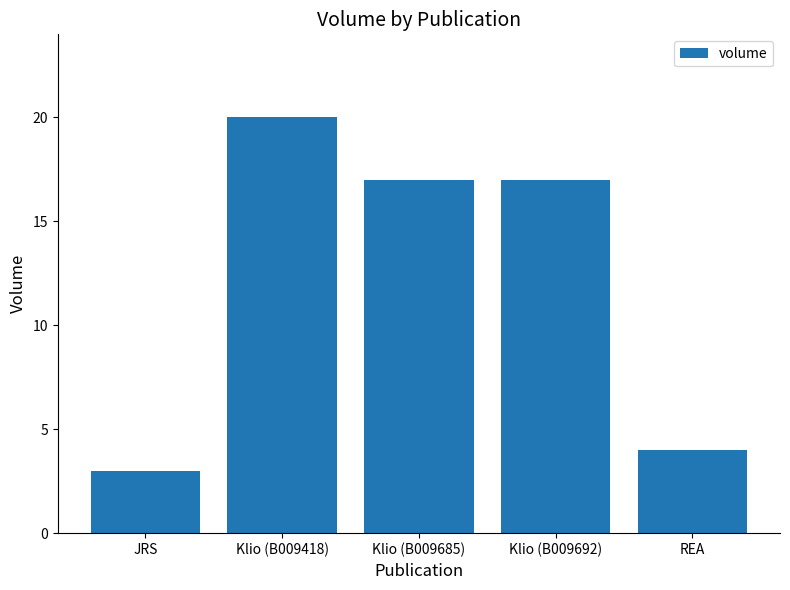

Reading right to left, transcribe all the data shown in this chart.

REA=4	Klio (B009692)=17	Klio (B009685)=17	Klio (B009418)=20	JRS=3